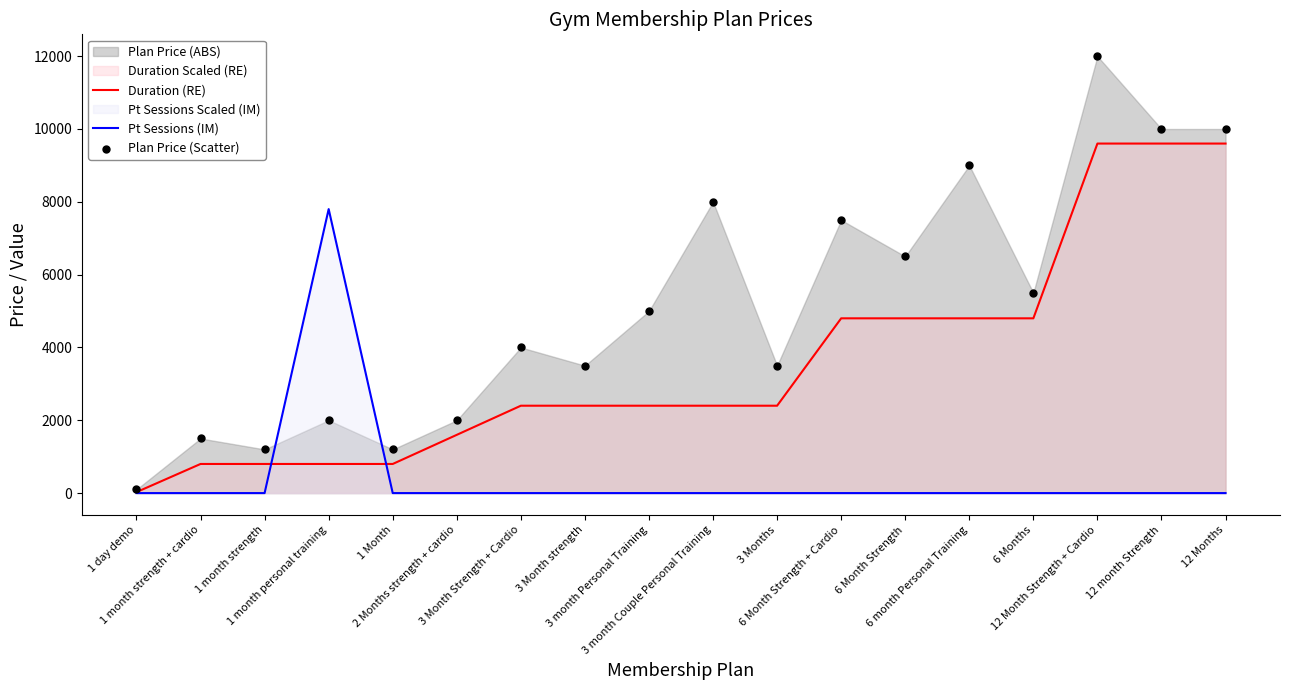

What is the total value across all series at 3 Month strength?

5900.0